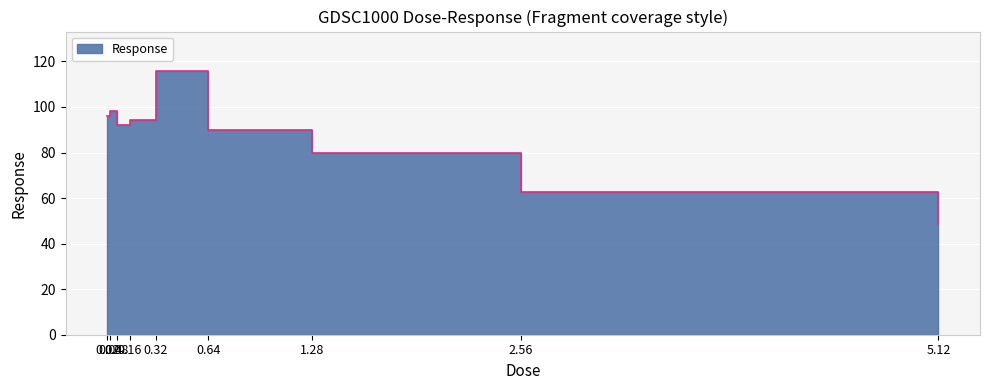

What is the value of the 9th point from the left?

48.6